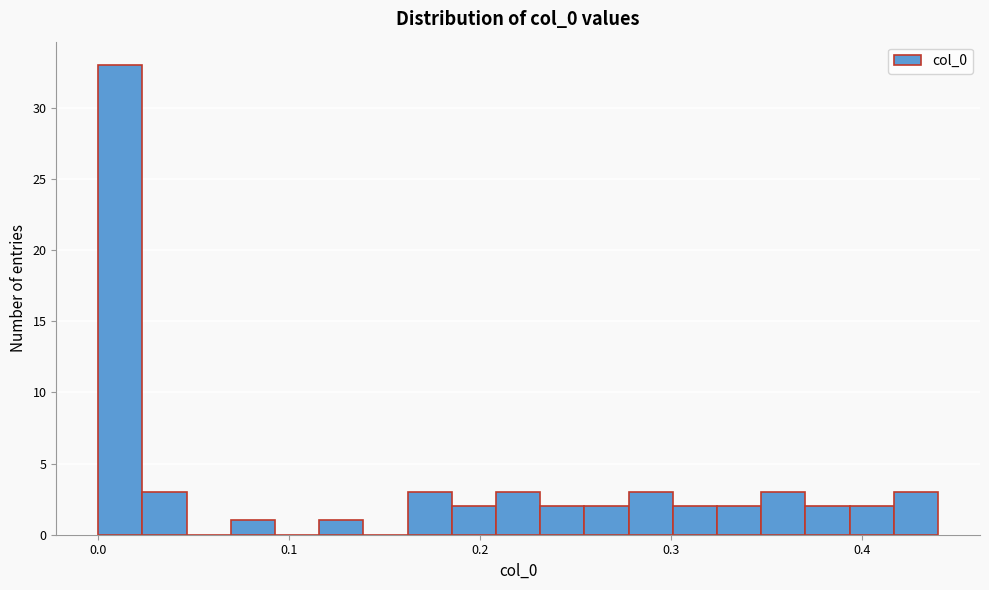

Around what value on the x-axis is the tallest bar? Give the approximate position of its centre, as read against the axis.

0.01